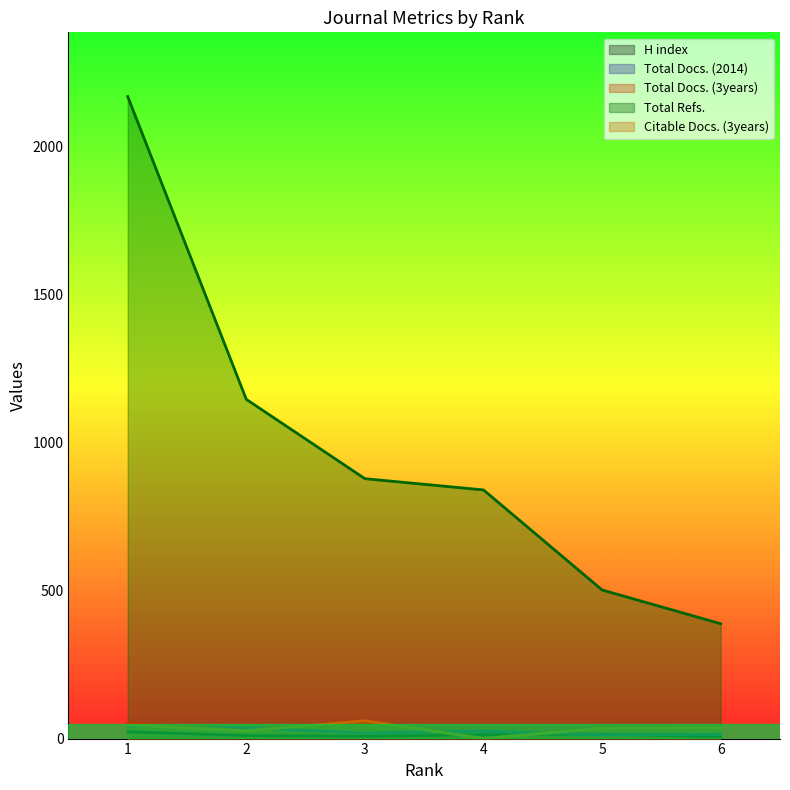

At which category is the sum across all series the highest?

1